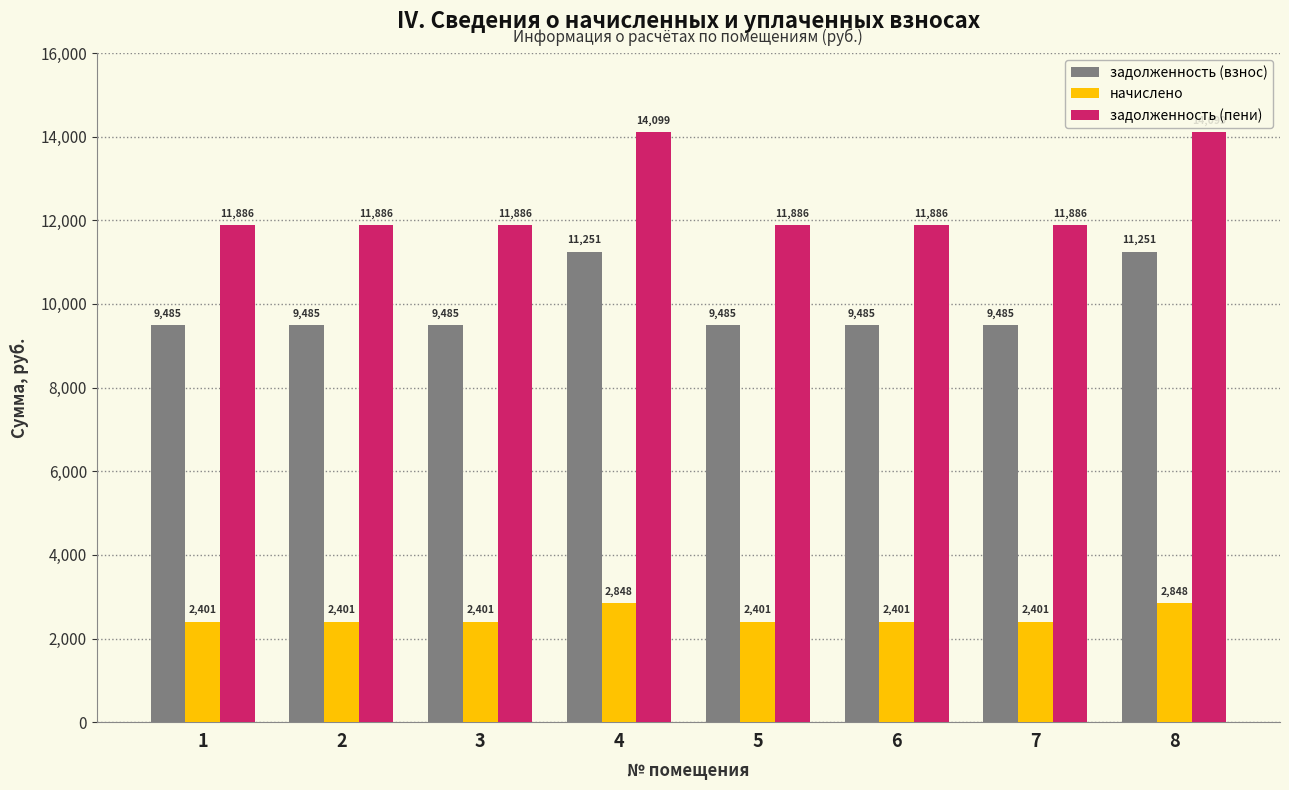

What is the value of the задолженность (пени) bar at the 8th from the left?

14099.2